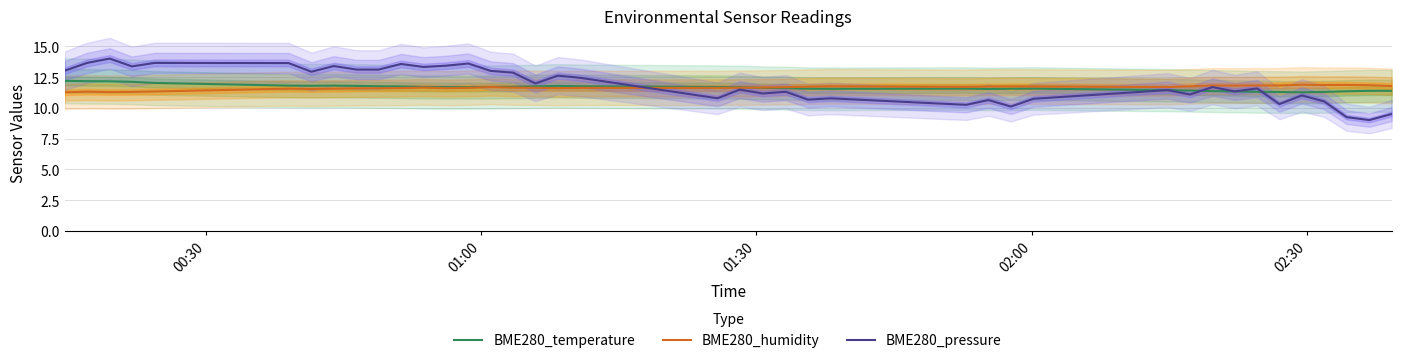

The value of BME280_humidity at 38 is 21.0. True or false?

False